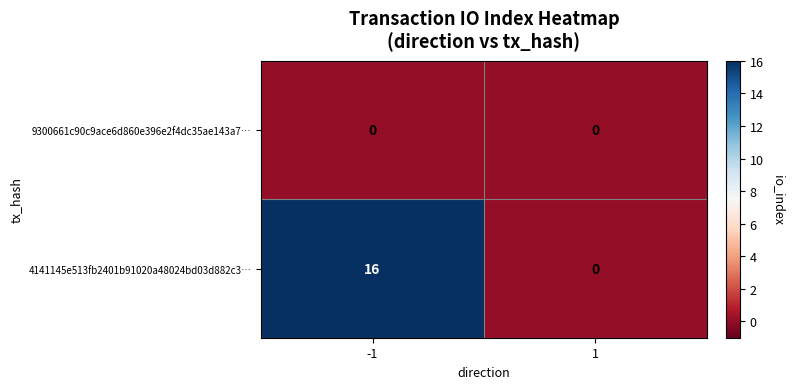

What is the average value of the 4141145e513fb2401b91020a48024bd03d882c3… series?

8